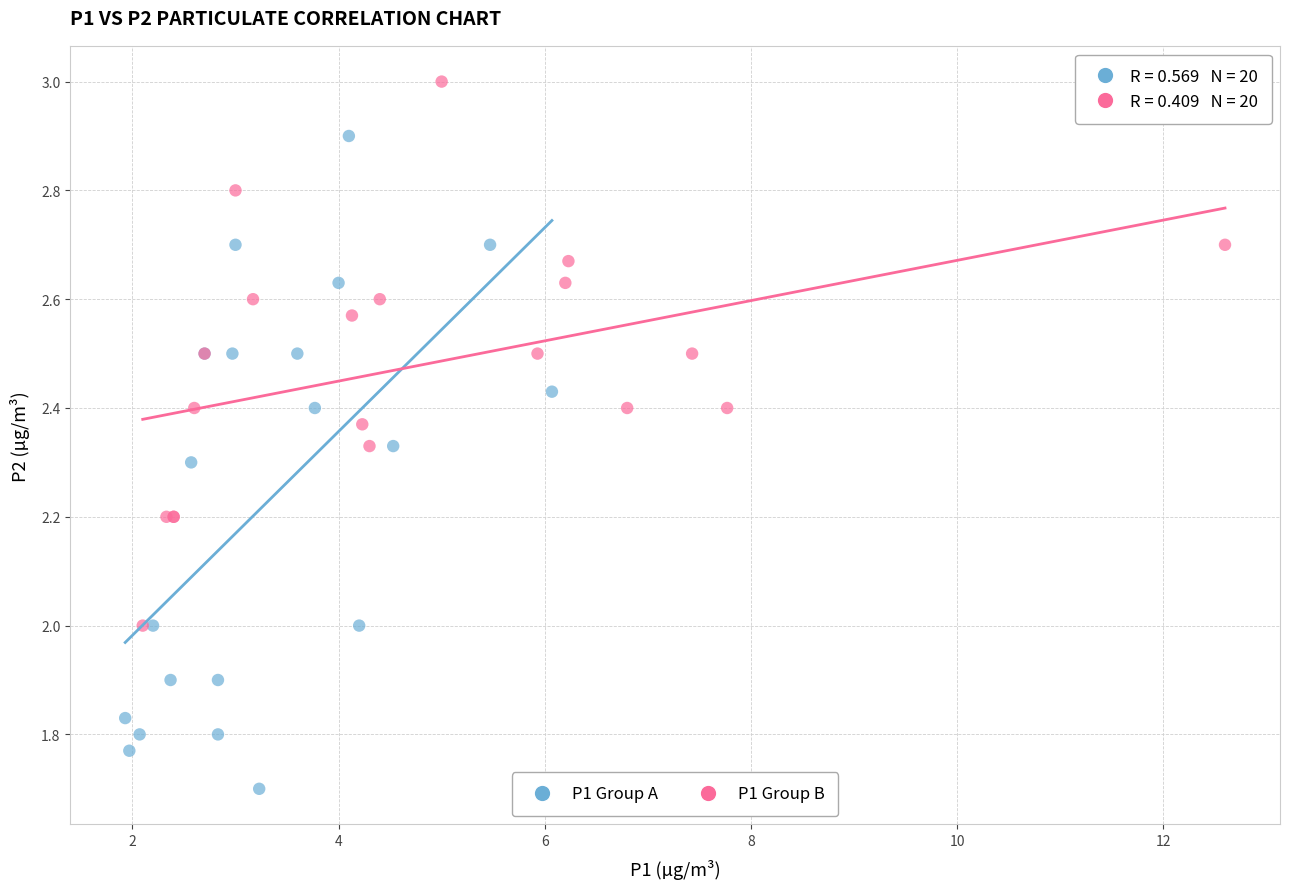

Which series has the widest spread of Y values?

P1 Group A